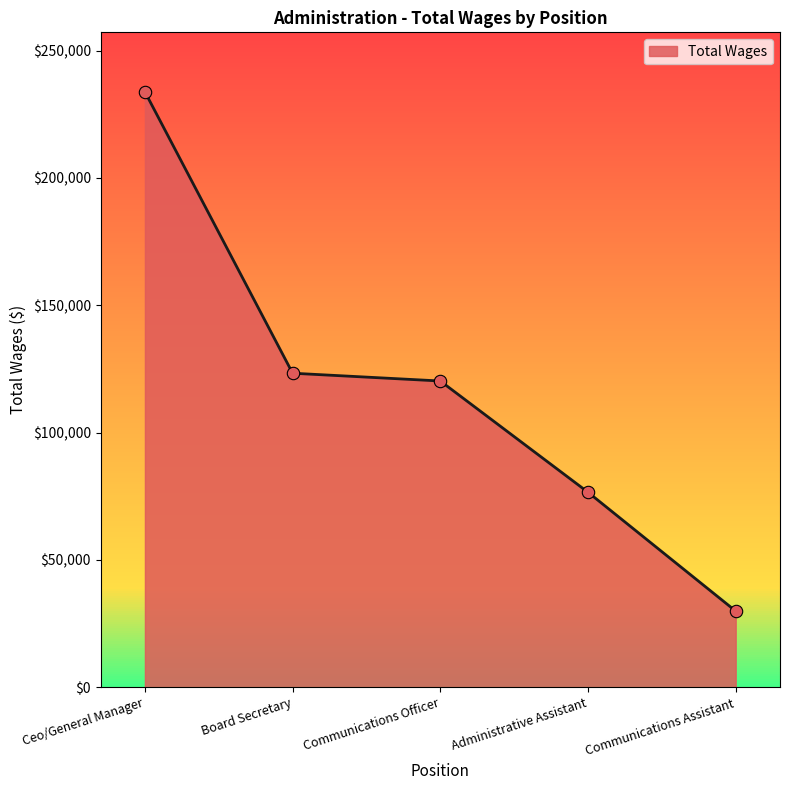

Approximately how many times larger is the value at Ceo/General Manager compared to Communications Officer?

1.9